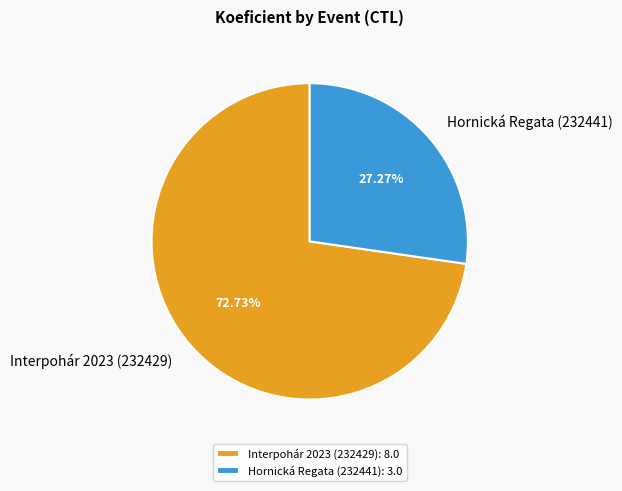

How many segments does this pie chart have?

2